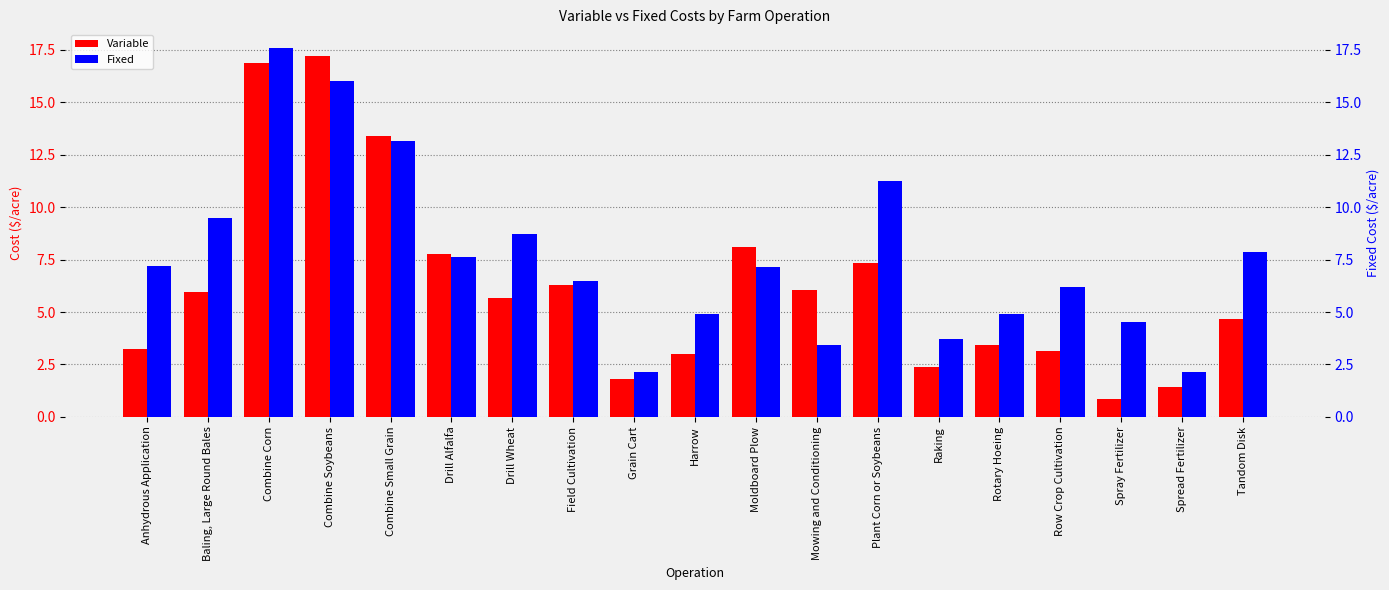

What is the total value across all series at Rotary Hoeing?

8.4